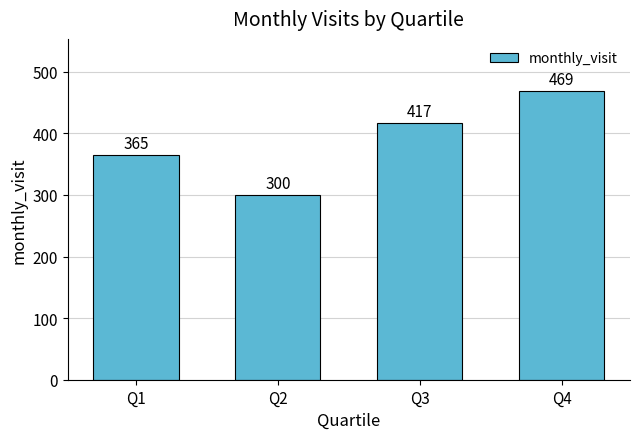

What is the value of the 1st bar from the left?

365